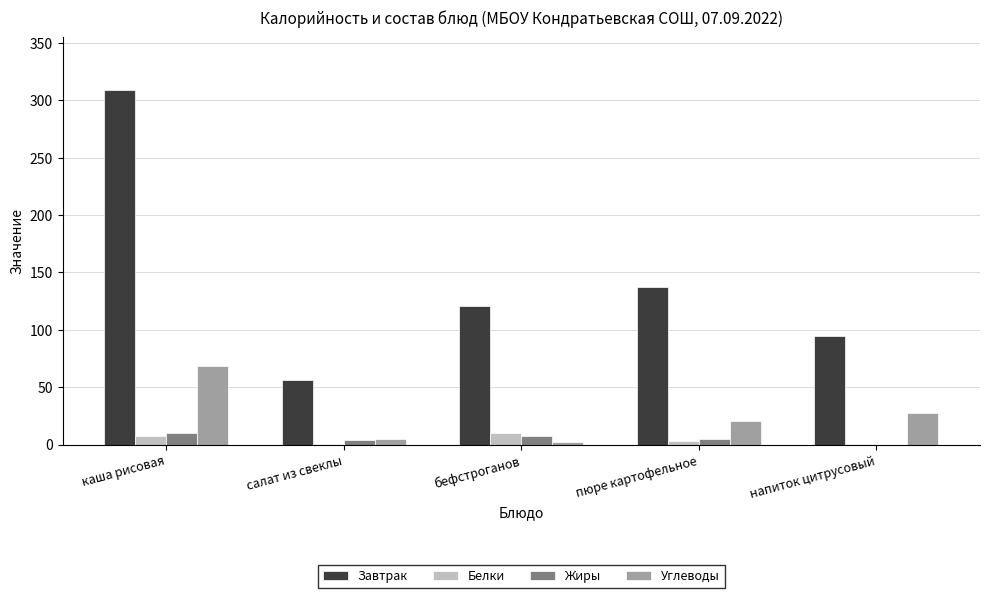

How many data points in Углеводы are above 20?

3